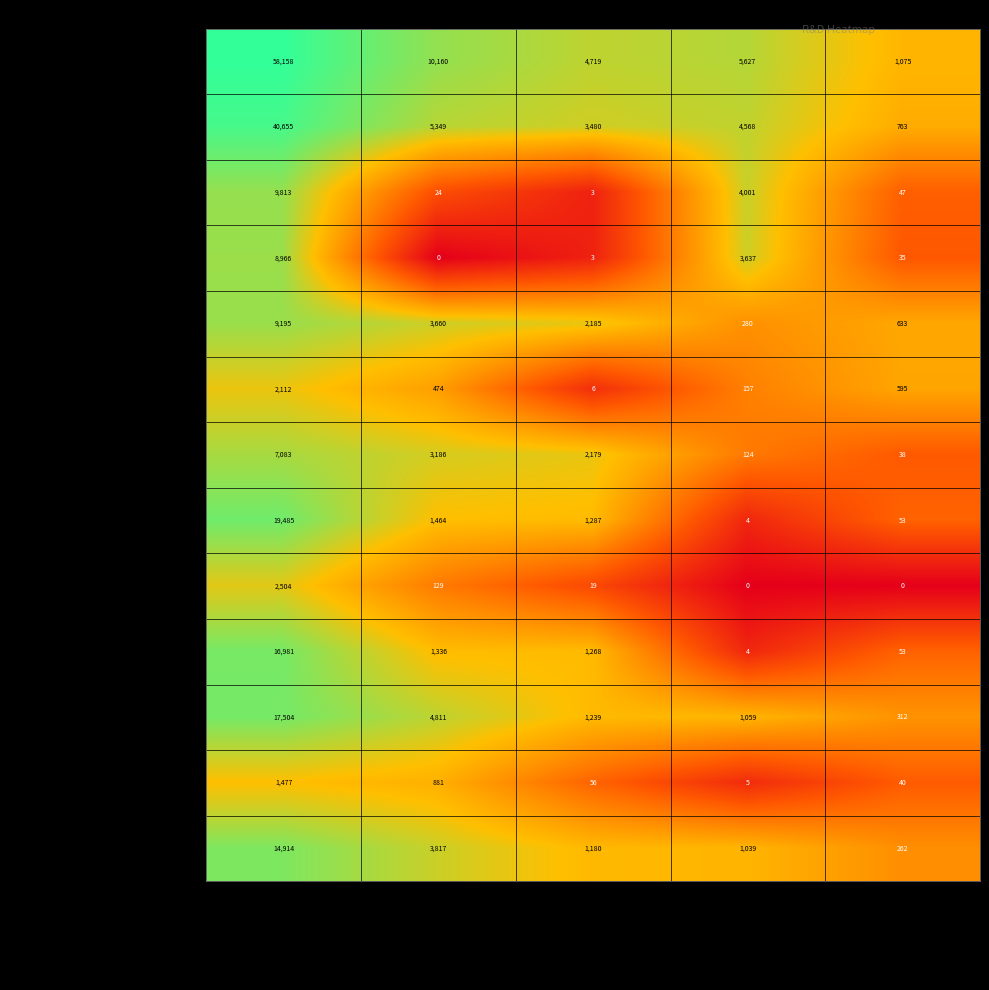

How many distinct data groups are displayed?

13